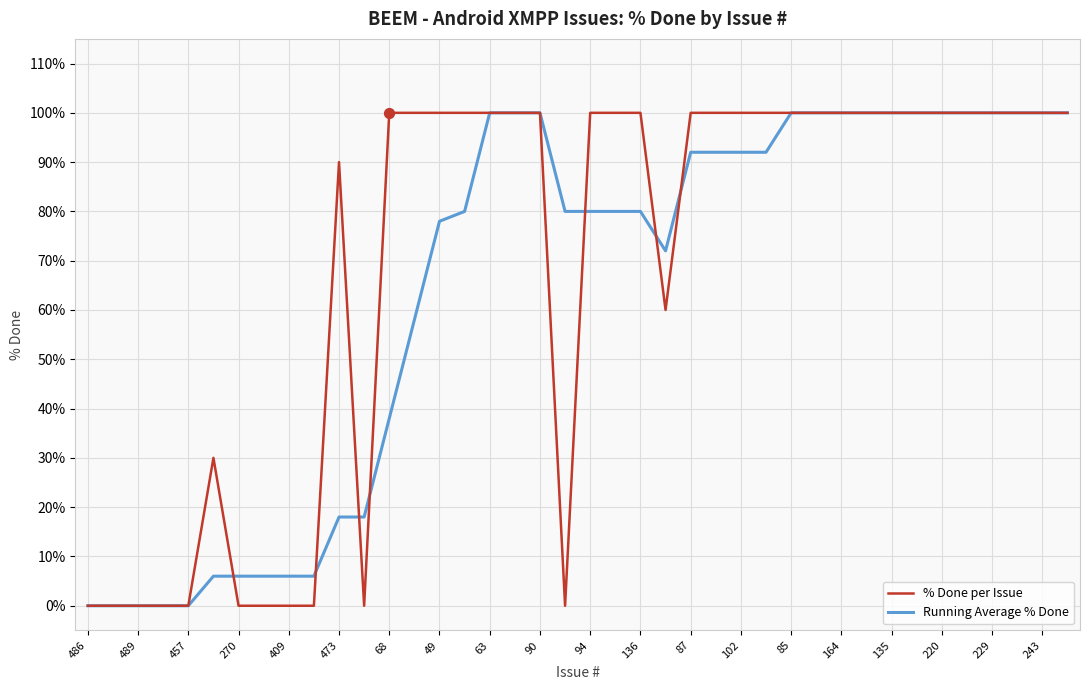

Which series has the largest total across all categories?

% Done per Issue